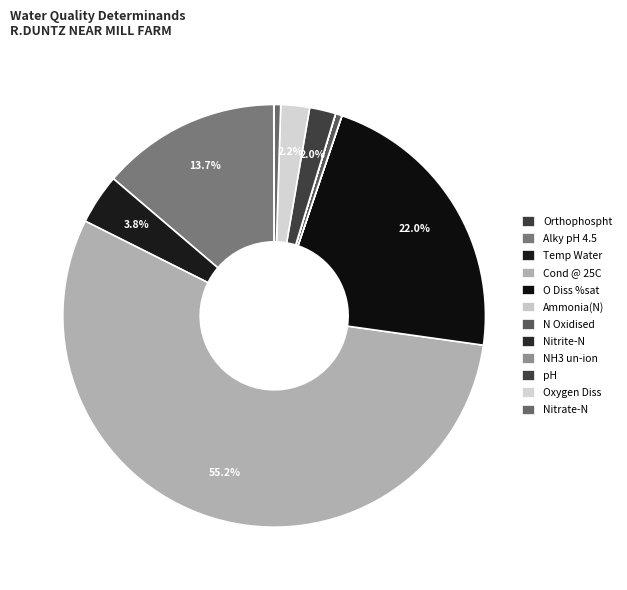

Is there any slice that represents more than half of the pie?

Yes